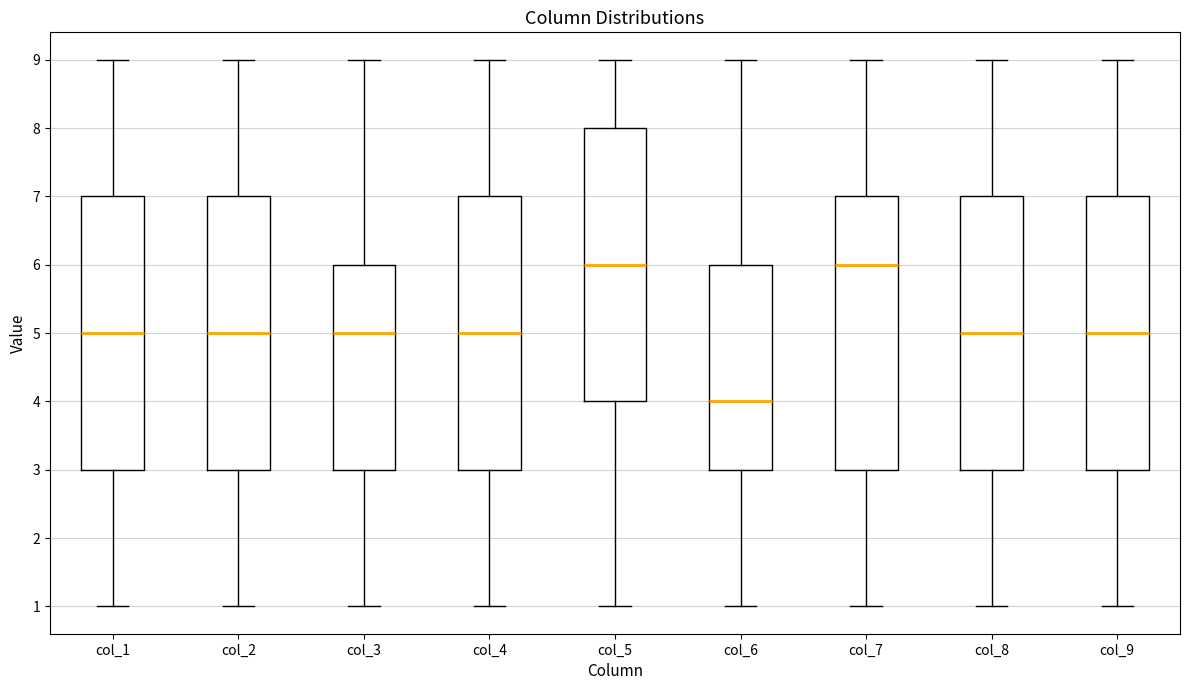

Reading left to right, transcribe this box plot: for each box, give where its median line is, the range the box spans, and where its two whiskers end, as read against the y-axis. The values are not printed on the chart, so give them approximately, as read against the axis.

col_1: median 5, box 3 to 7, whiskers 1 to 9
col_2: median 5, box 3 to 7, whiskers 1 to 9
col_3: median 5, box 3 to 6, whiskers 1 to 9
col_4: median 5, box 3 to 7, whiskers 1 to 9
col_5: median 6, box 4 to 8, whiskers 1 to 9
col_6: median 4, box 3 to 6, whiskers 1 to 9
col_7: median 6, box 3 to 7, whiskers 1 to 9
col_8: median 5, box 3 to 7, whiskers 1 to 9
col_9: median 5, box 3 to 7, whiskers 1 to 9